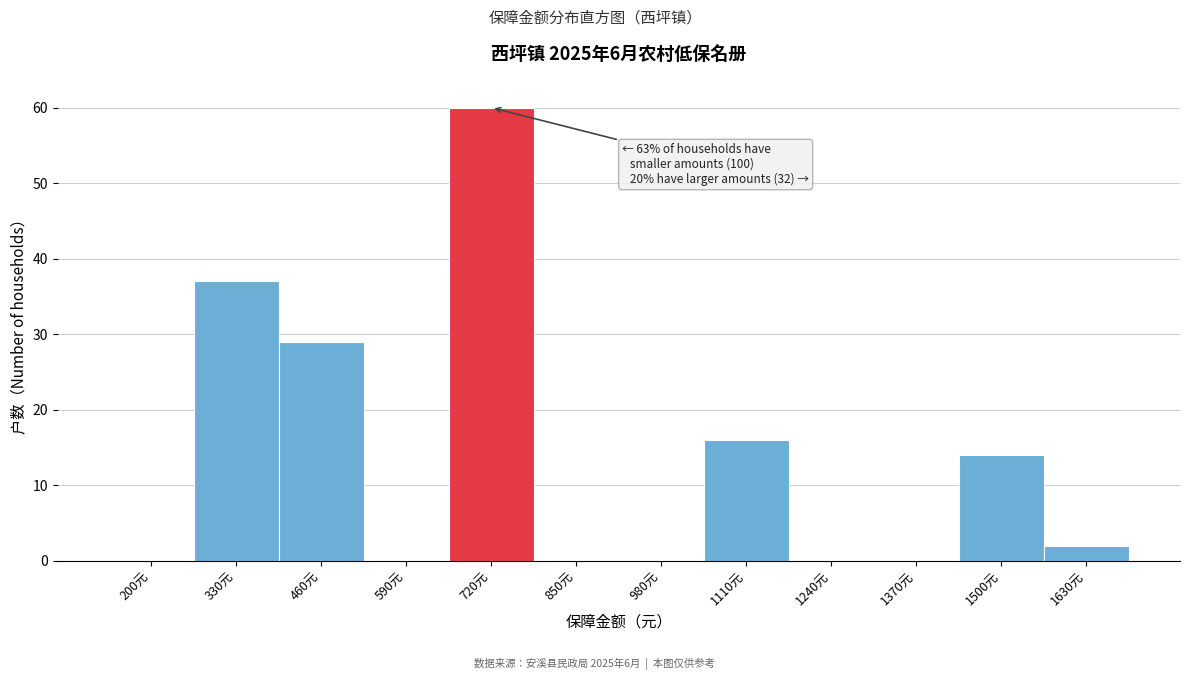

Reading left to right, what are all the values shown in this chart?

200元=0	330元=37	460元=29	590元=0	720元=60	850元=0	980元=0	1110元=16	1240元=0	1370元=0	1500元=14	1630元=2